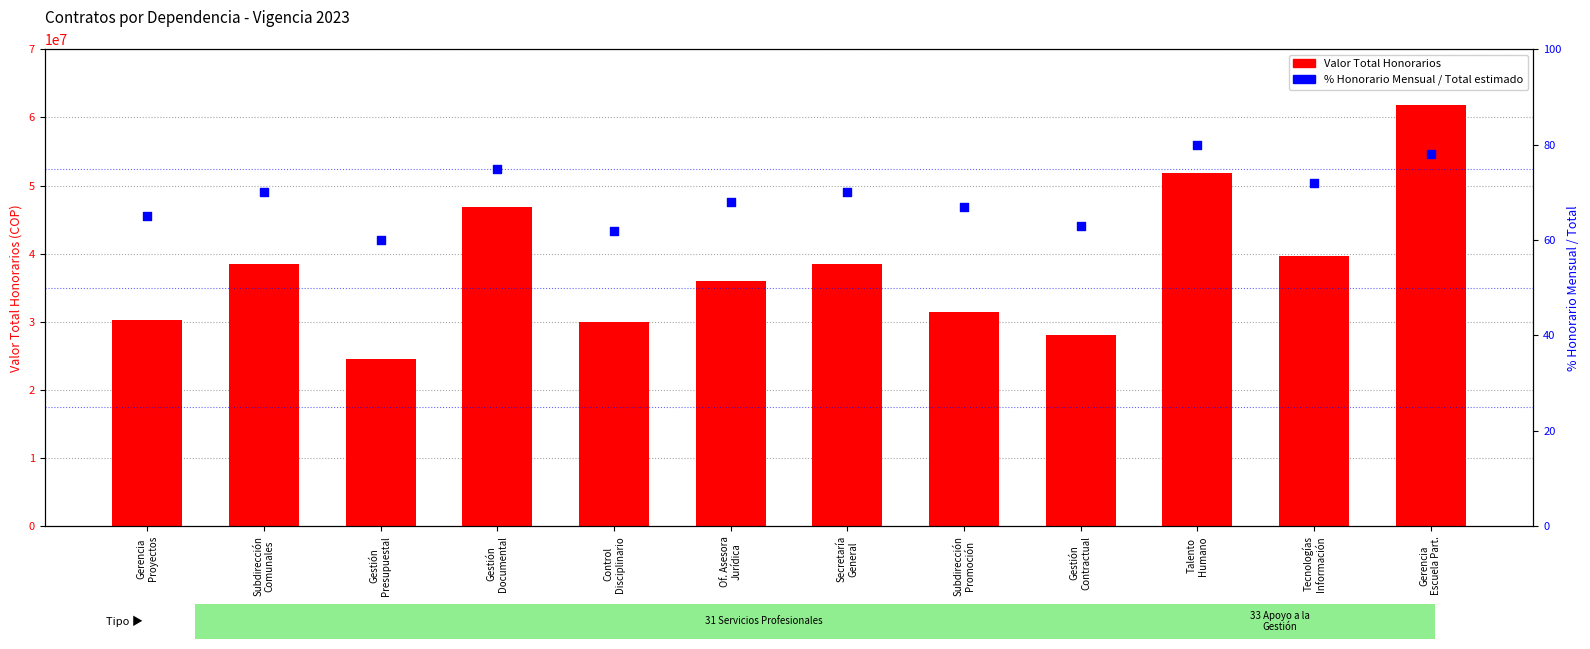

Which series reaches the minimum Y coordinate?

% Honorario Mensual / Total